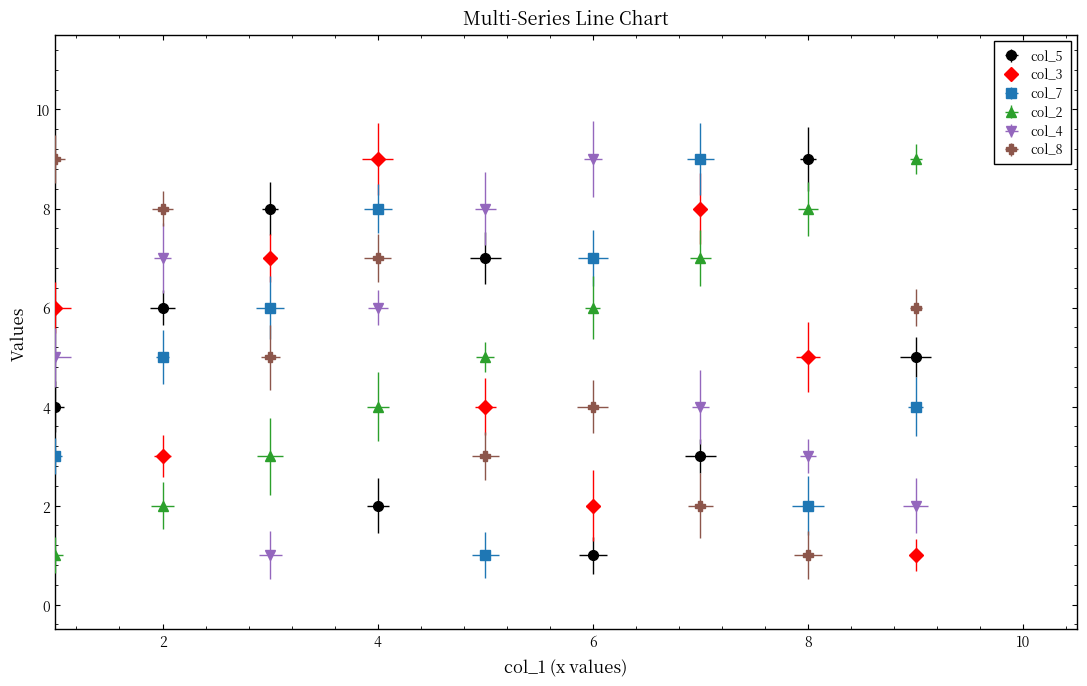

What is the maximum value for col_3?

9